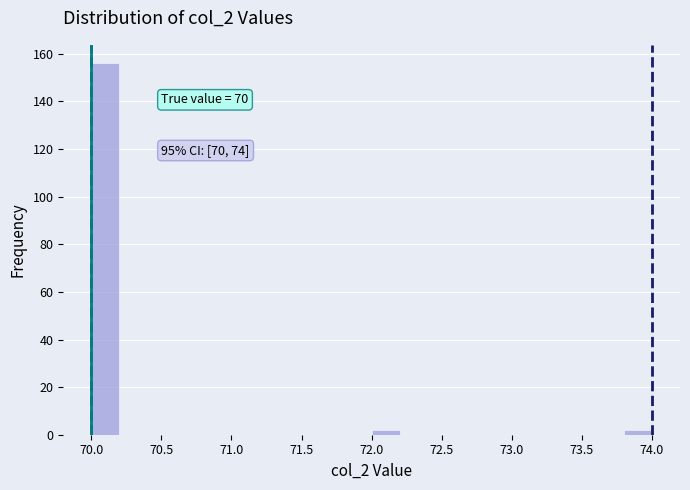

Which range on the x-axis has the tallest bar?

70.0 to 70.2